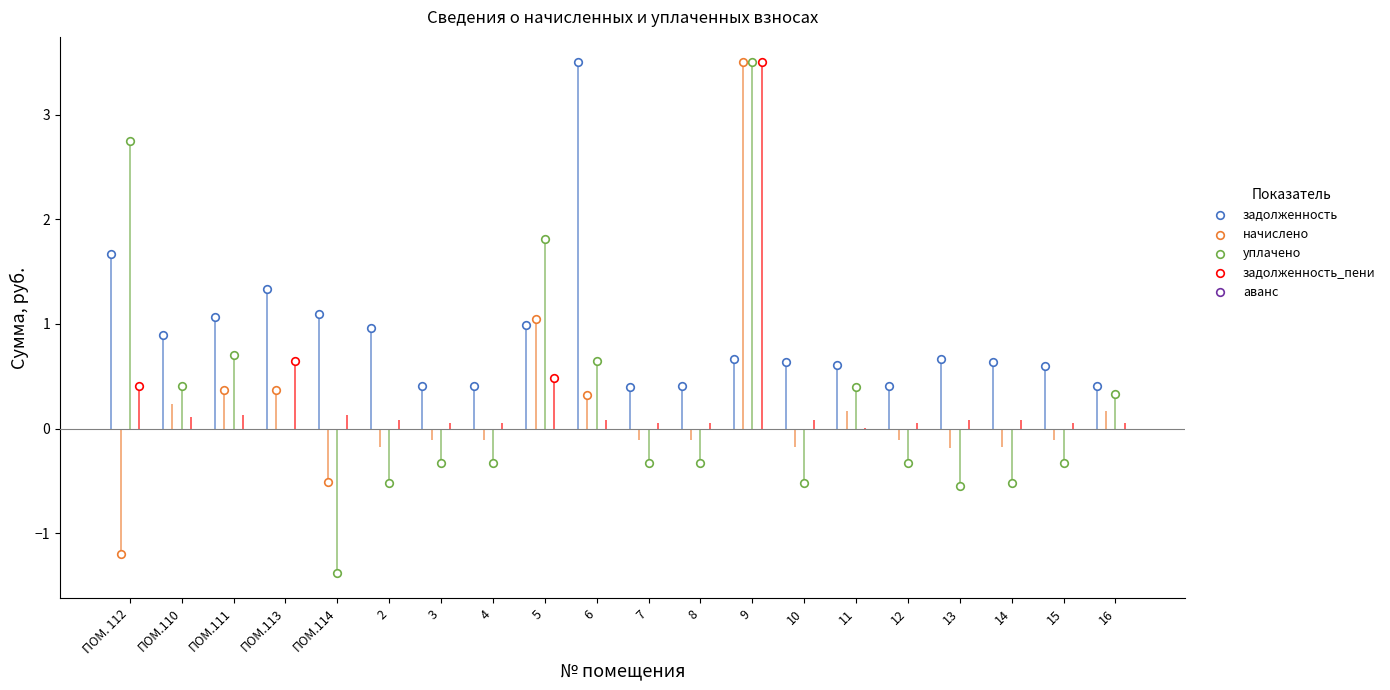

Which series has the largest total across all categories?

задолженность